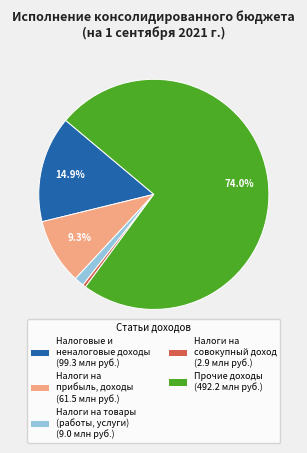

Is there a majority slice in this chart?

Yes